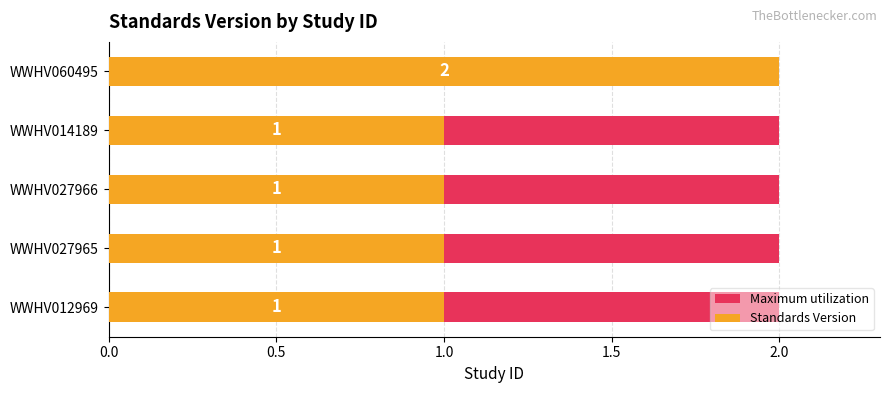

What is the value of the Standards Version bar at the 1st from the left?

1.0